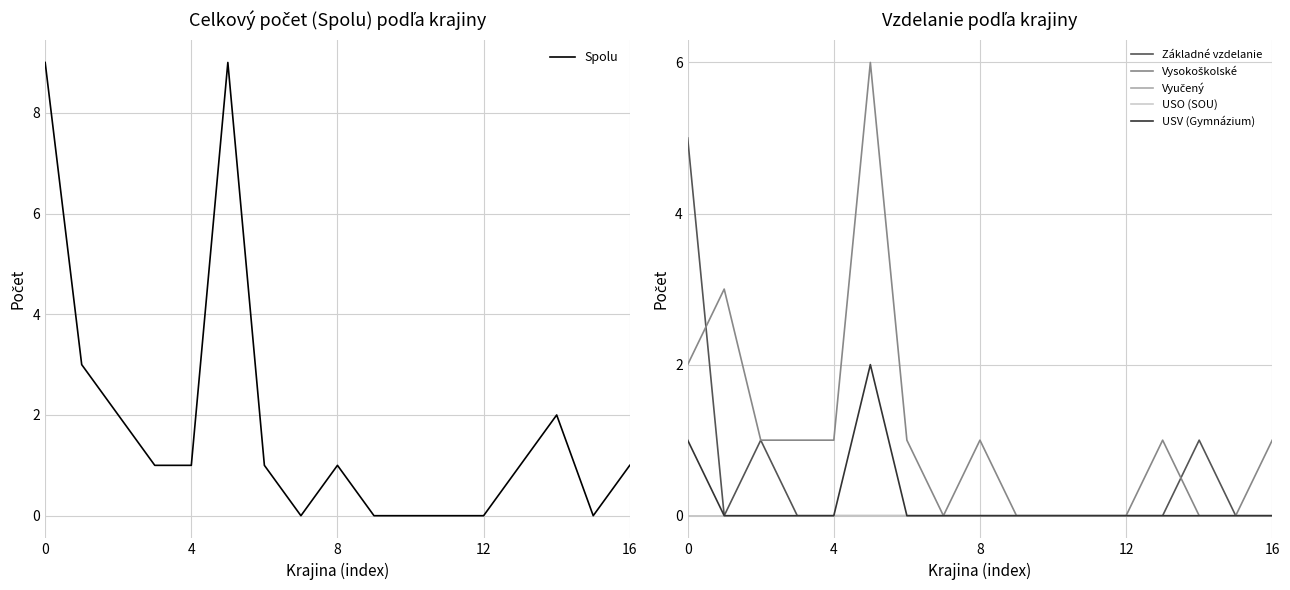

The Vysokoškolské series shows -3 at 10. True or false?

False